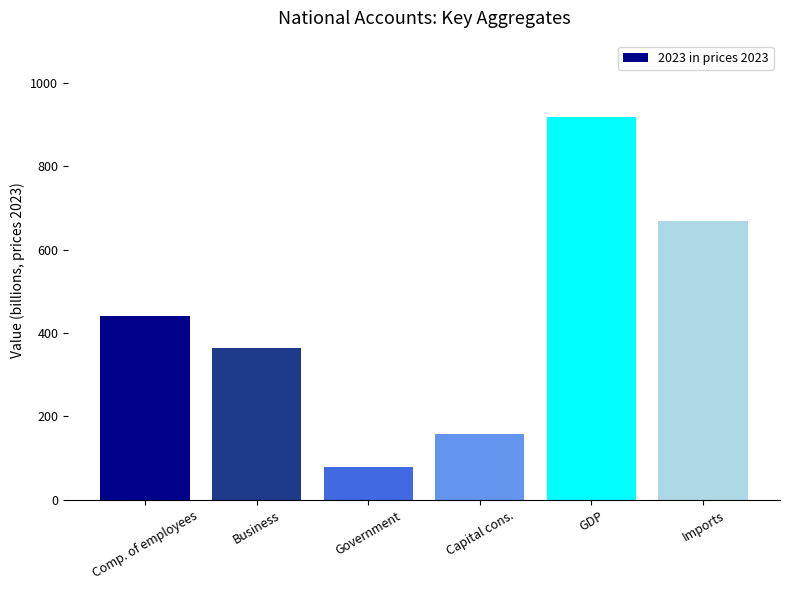

Reading left to right, what are all the values shown in this chart?

Comp. of employees=441.7	Business=363.6	Government=78.2	Capital cons.=158.0	GDP=918.1	Imports=669.1